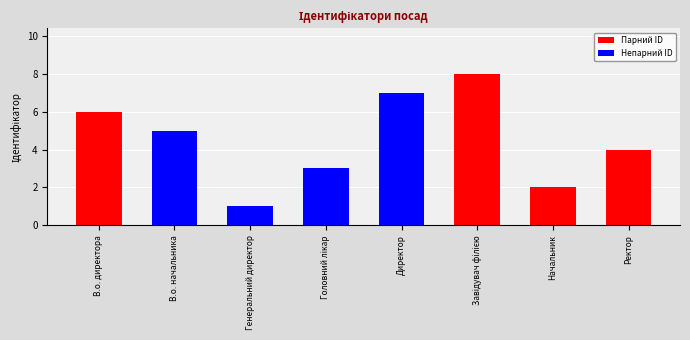

What is the minimum value shown in the chart?

1